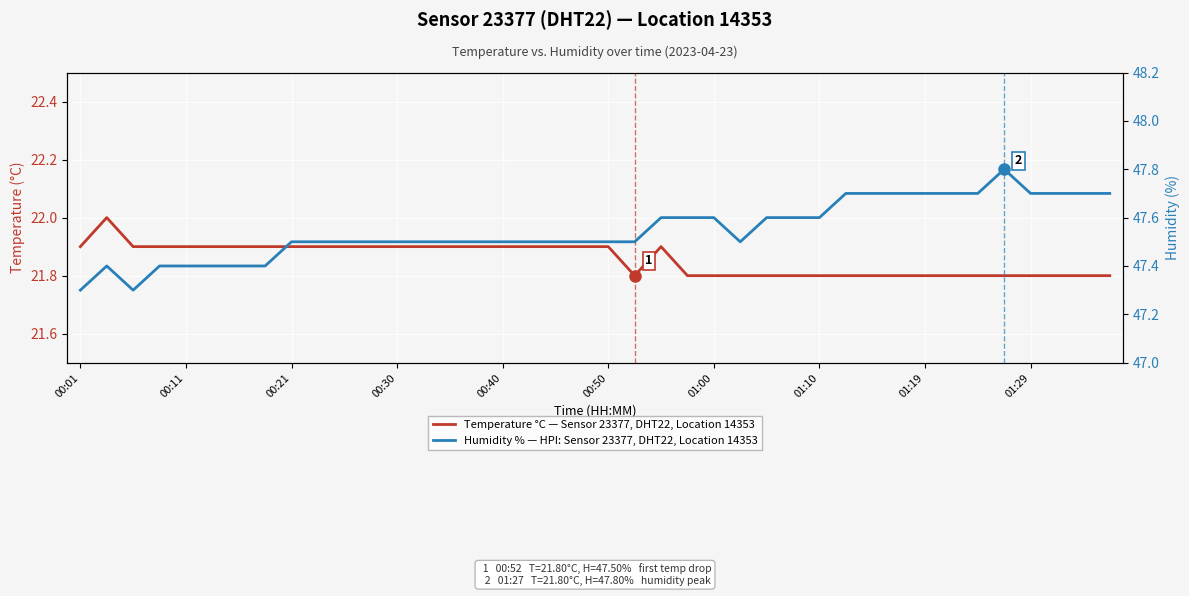

How many lines are shown in the chart?

2